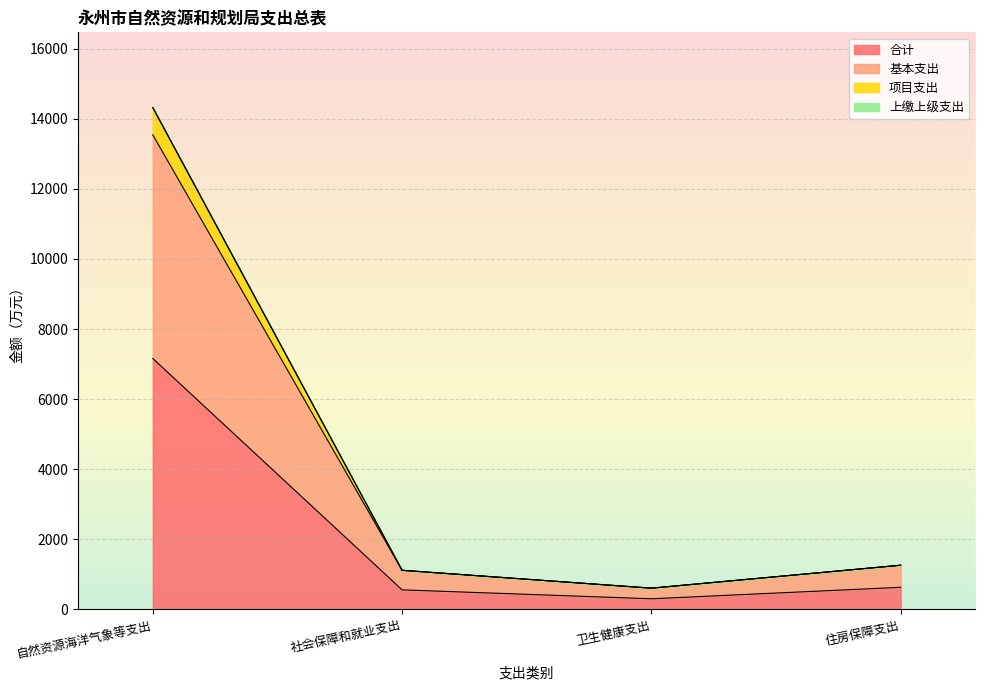

Reading right to left, transcribe all the data shown in this chart.

合计: 住房保障支出=630.6	卫生健康支出=303.3	社会保障和就业支出=557.9	自然资源海洋气象等支出=7158.8
基本支出: 住房保障支出=1261.1	卫生健康支出=606.7	社会保障和就业支出=1115.7	自然资源海洋气象等支出=13540.6
项目支出: 住房保障支出=1261.1	卫生健康支出=606.7	社会保障和就业支出=1115.7	自然资源海洋气象等支出=14317.6